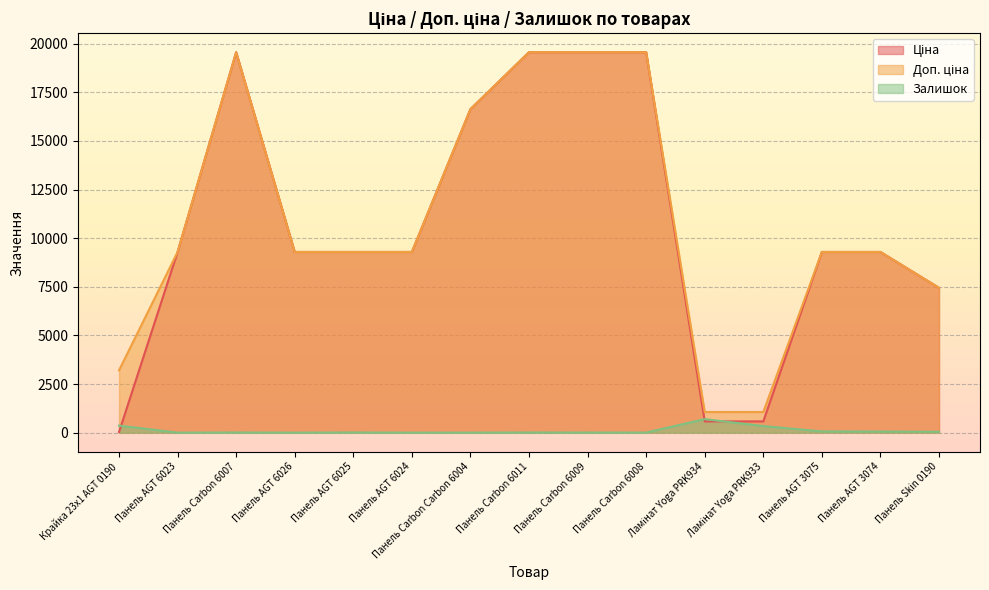

What is the difference between the maximum and minimum values in the Ціна series?

19532.8